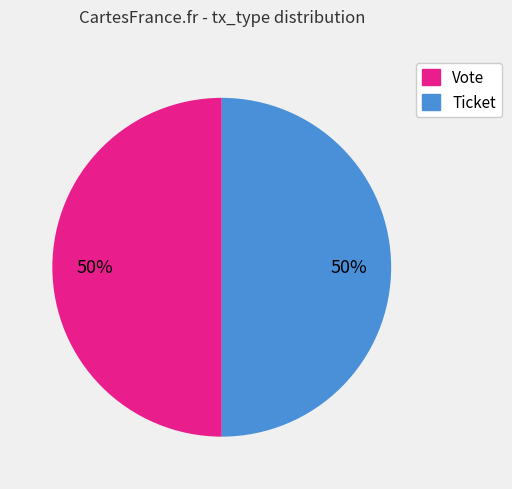

What is the ratio of the value at Ticket to the value at Vote?

1.0